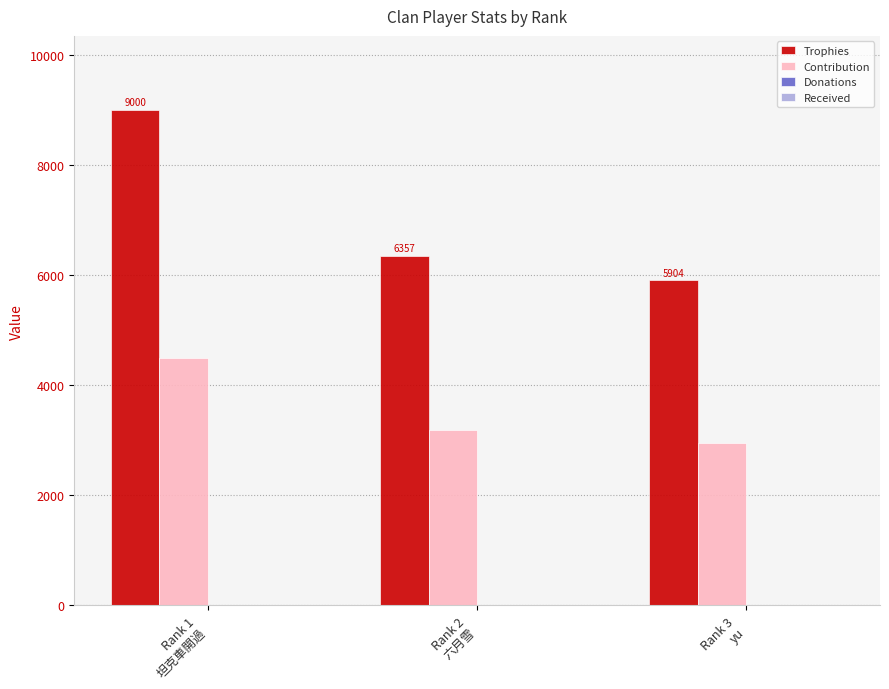

What is the label of the 2nd bar from the right?

Rank 2
六月雪